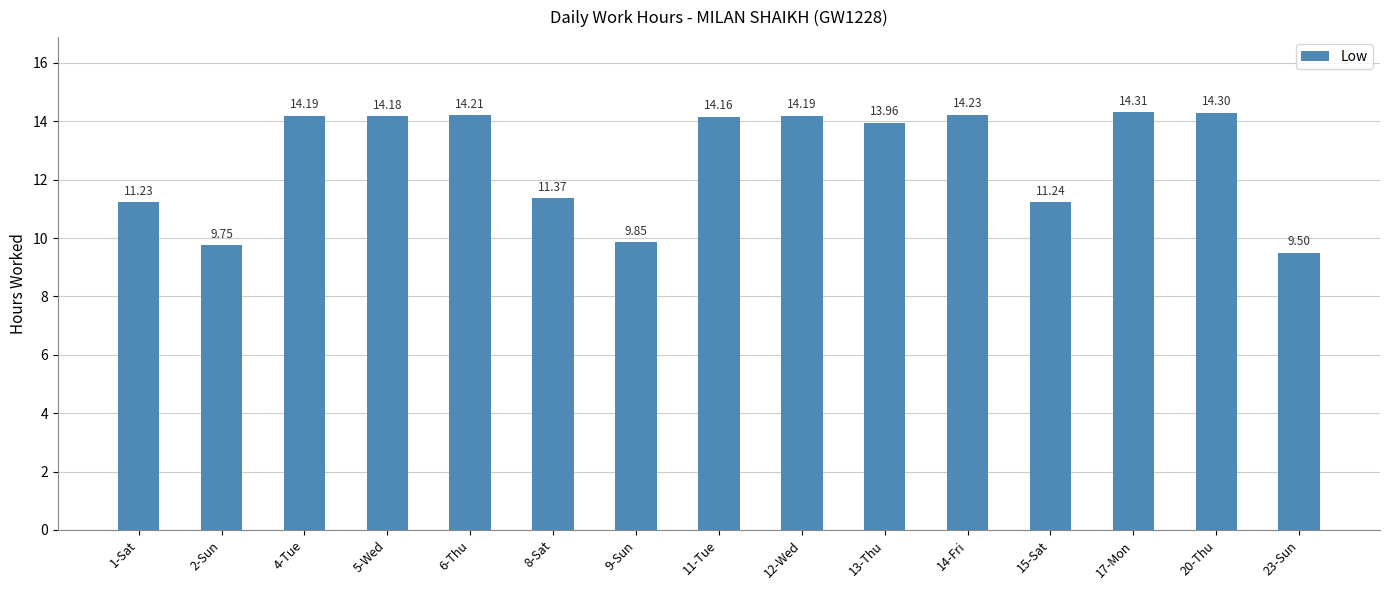

The chart shows a value of 11.2 at 1-Sat. True or false?

True